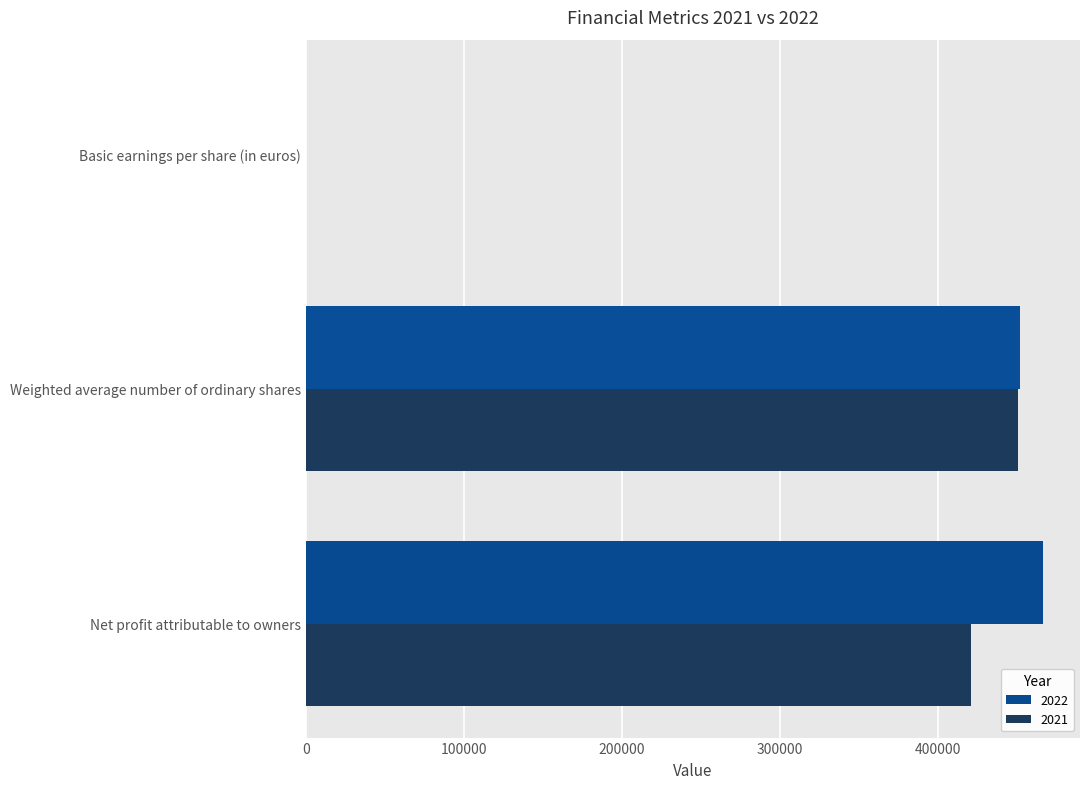

Which series has the largest total across all categories?

2022